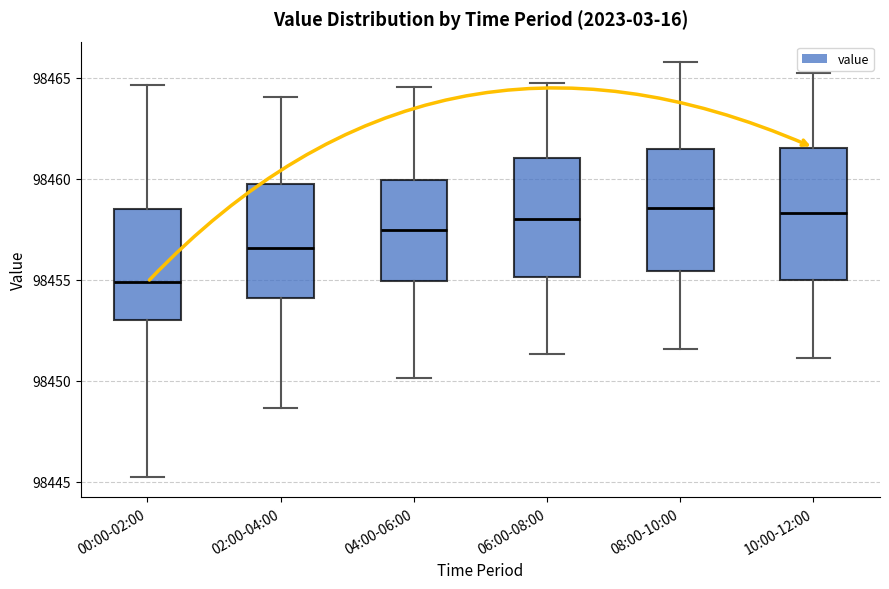

Reading left to right, read every box against the y-axis: the position of its median line, the range the box covers, and the ends of its whiskers. The values are not printed on the chart, so give them approximately, as read against the axis.

00:00-02:00: median 98455.0, box 98453.0 to 98458.5, whiskers 98445.5 to 98464.5
02:00-04:00: median 98456.5, box 98454.0 to 98460.0, whiskers 98448.5 to 98464.0
04:00-06:00: median 98457.5, box 98455.0 to 98460.0, whiskers 98450.0 to 98464.5
06:00-08:00: median 98458.0, box 98455.0 to 98461.0, whiskers 98451.5 to 98465.0
08:00-10:00: median 98458.5, box 98455.5 to 98461.5, whiskers 98451.5 to 98466.0
10:00-12:00: median 98458.5, box 98455.0 to 98461.5, whiskers 98451.0 to 98465.0